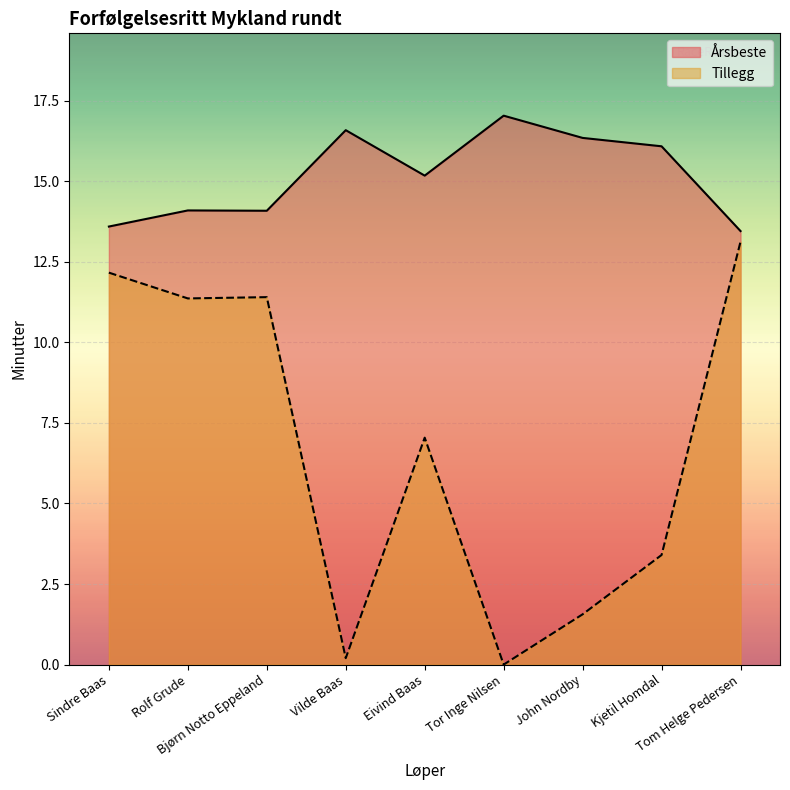

What is the sum of all Årsbeste values?

136.4